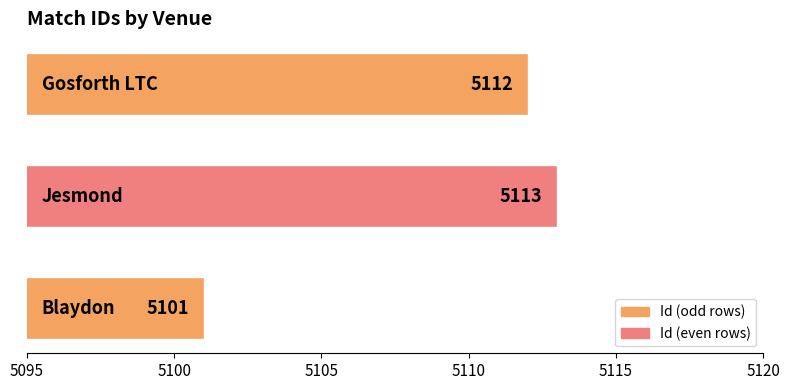

What is the difference between the second highest and minimum values?

11